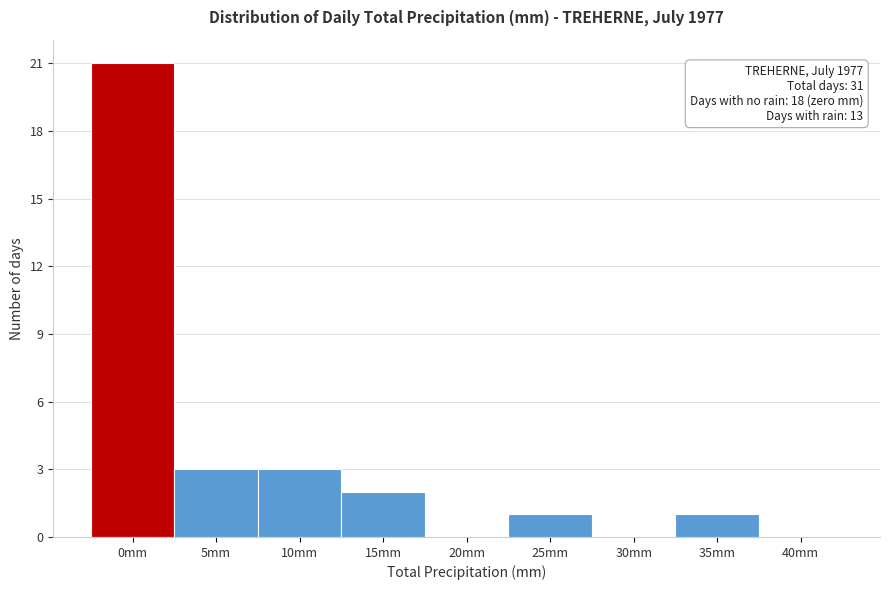

Reading right to left, transcribe all the data shown in this chart.

40mm=0	35mm=1	30mm=0	25mm=1	20mm=0	15mm=2	10mm=3	5mm=3	0mm=21